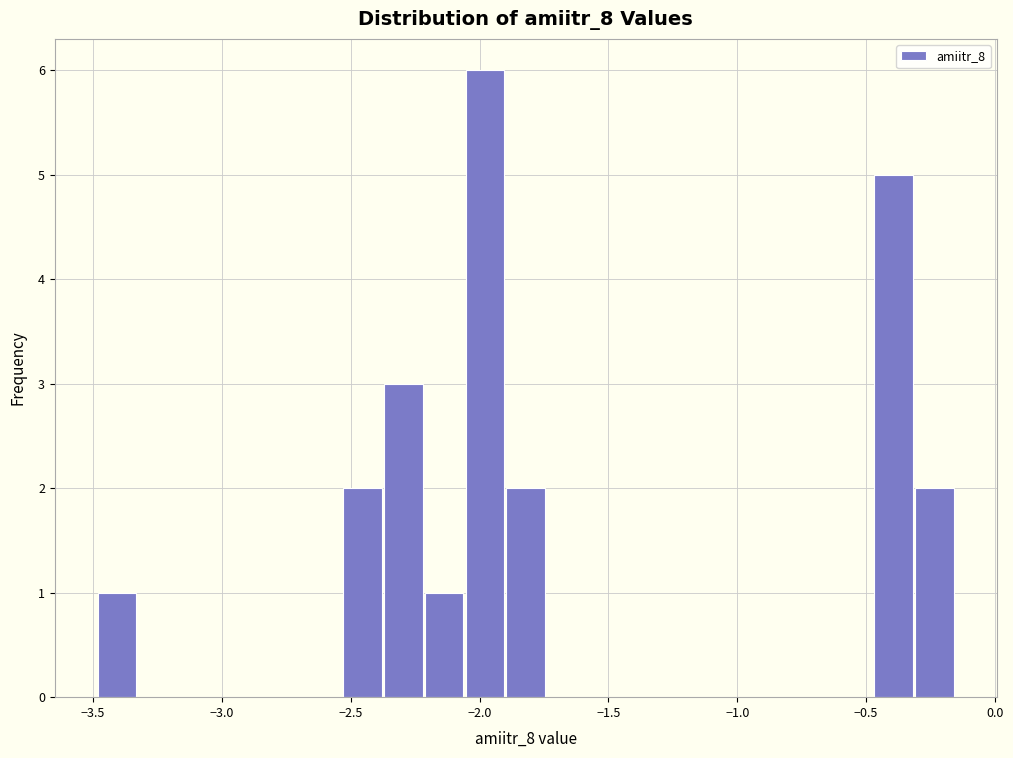

Read against the x-axis, roughly where is the centre of the tallest bar?

-2.00